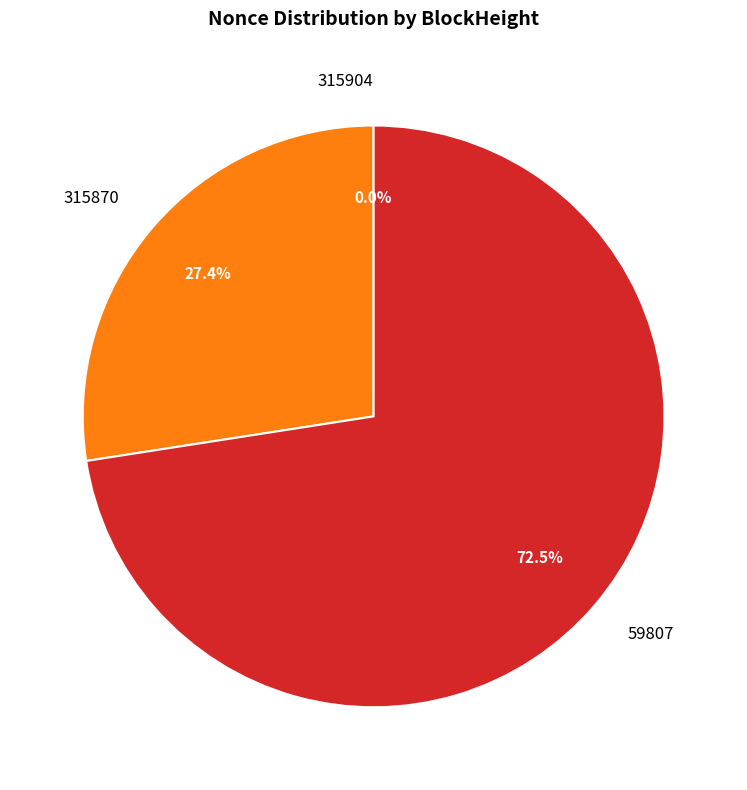

Which slice is the largest?

59807